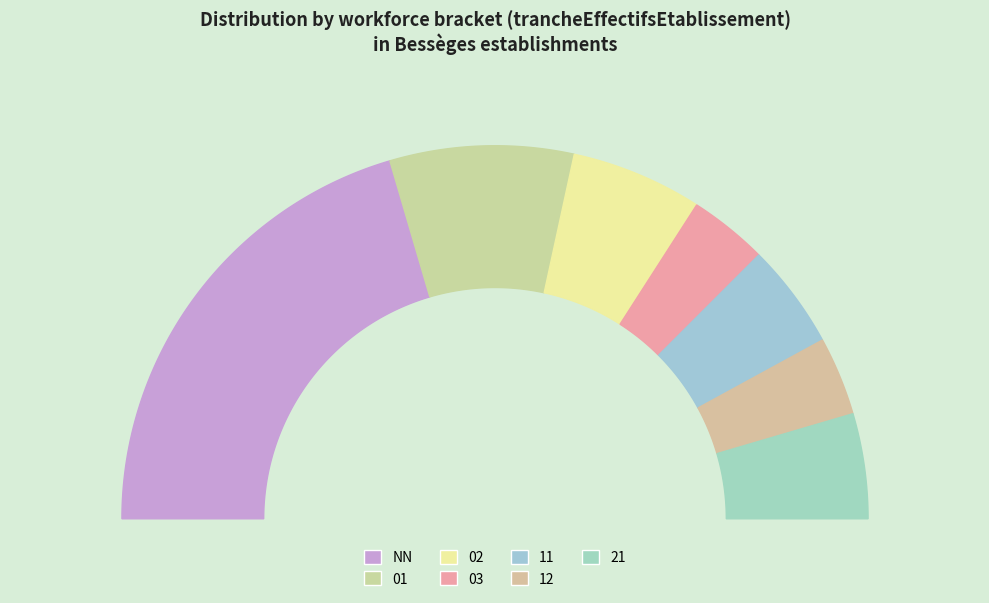

What percentage is the 01 slice, to the nearest percent?

16%